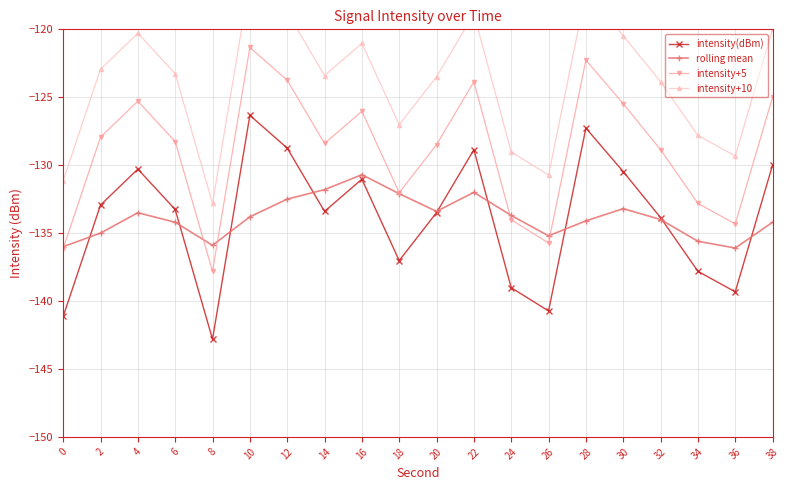

Is it true that rolling mean equals -42.6 at 38?

False